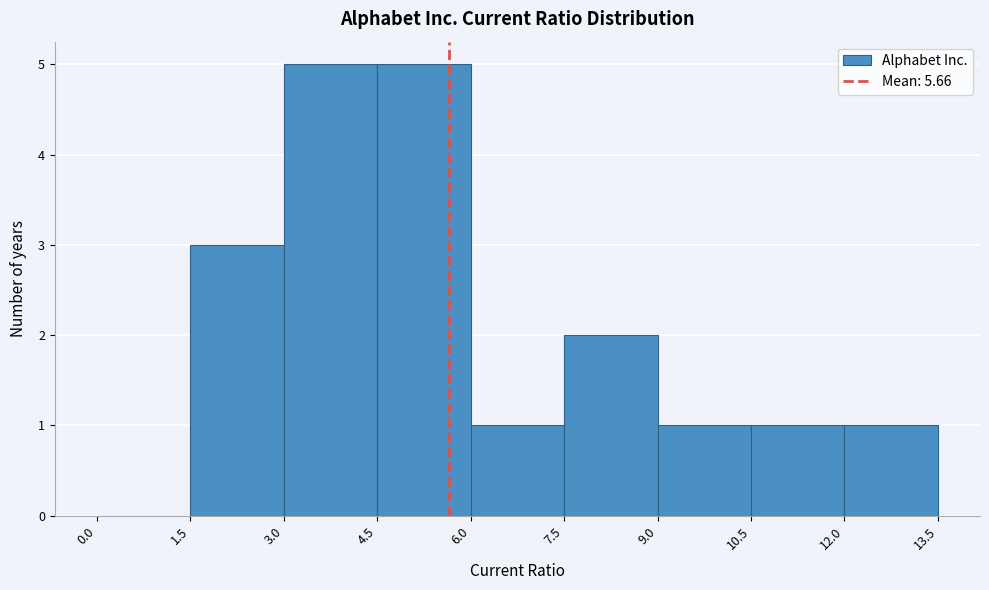

Reading left to right, list every bar in this chart as the range it spans on the x-axis followed by its height. The values are not printed on the chart, so give them approximately, as read against the axis.

0.0 to 1.5: 0
1.5 to 3.0: 3
3.0 to 4.5: 5
4.5 to 6.0: 5
6.0 to 7.5: 1
7.5 to 9.0: 2
9.0 to 10.5: 1
10.5 to 12.0: 1
12.0 to 13.5: 1